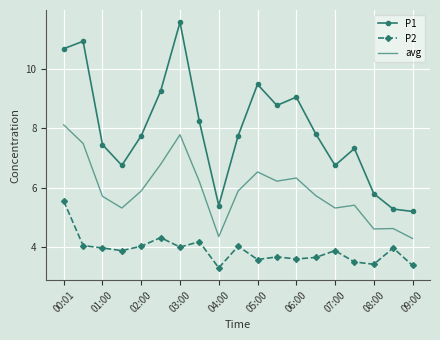

True or false: P1 and avg cross at least once.

False